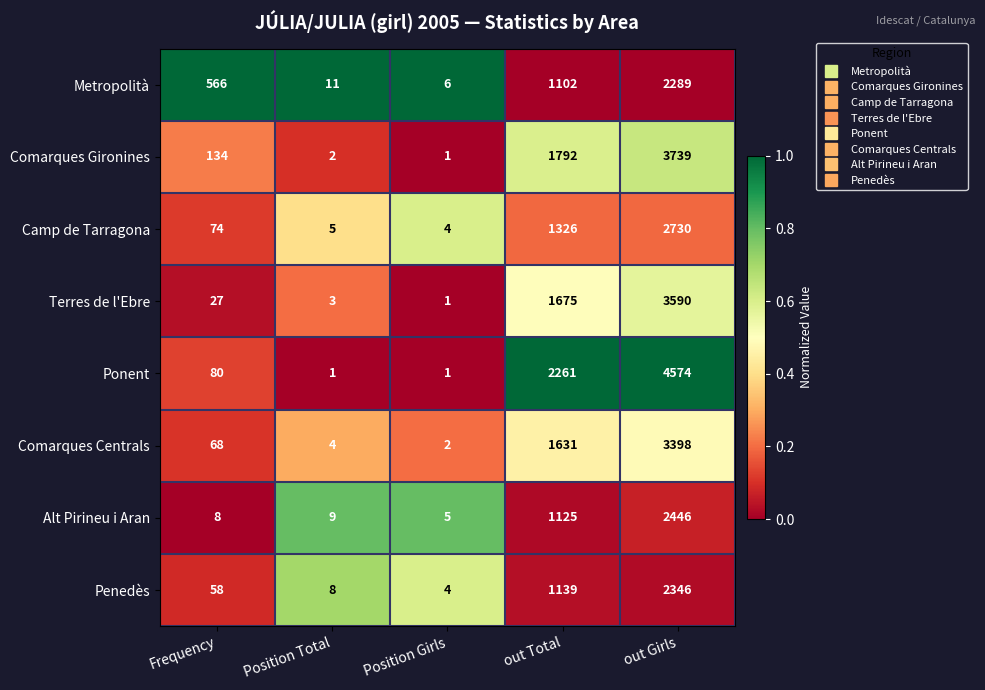

What is the sum of the Camp de Tarragona values at Position Total and Position Girls?

9